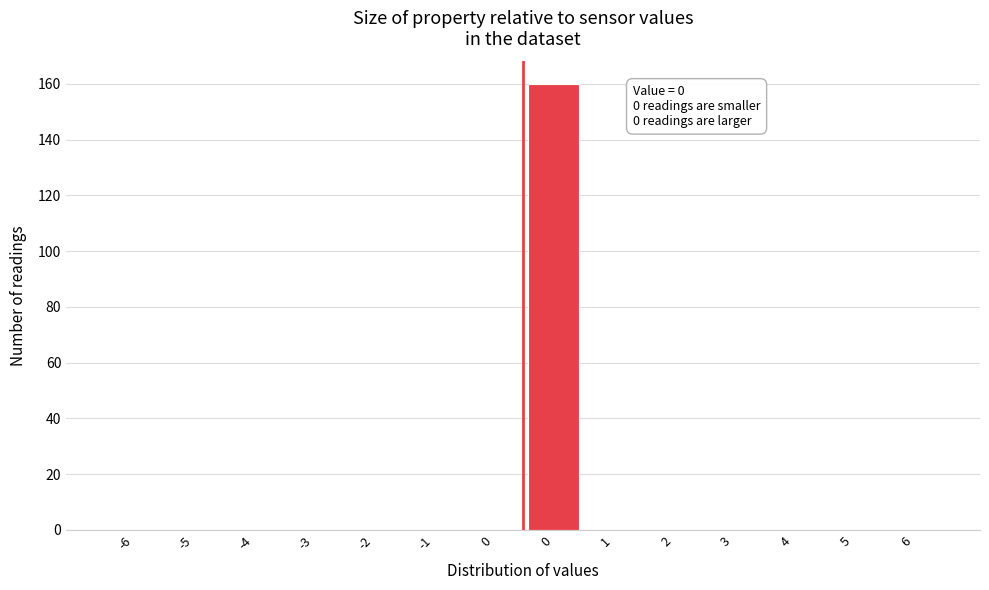

Count the number of data series in this chart.

1